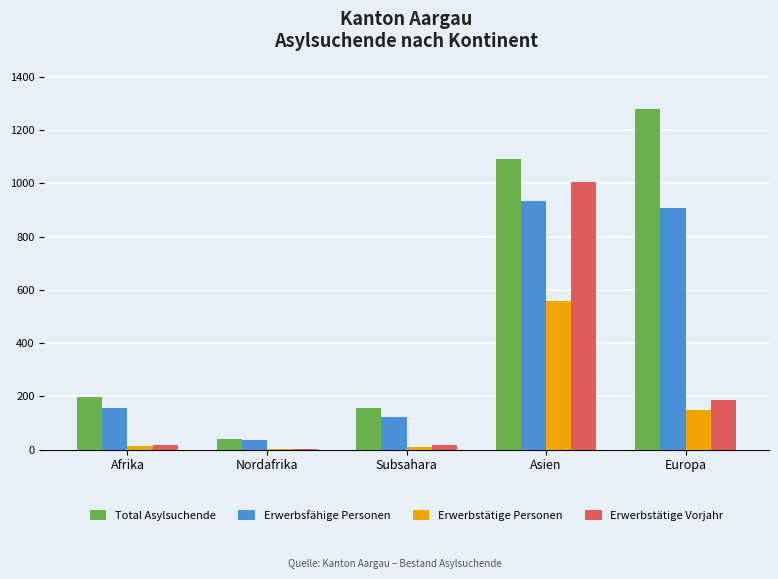

The Erwerbsfähige Personen series shows 158 at Afrika. True or false?

True